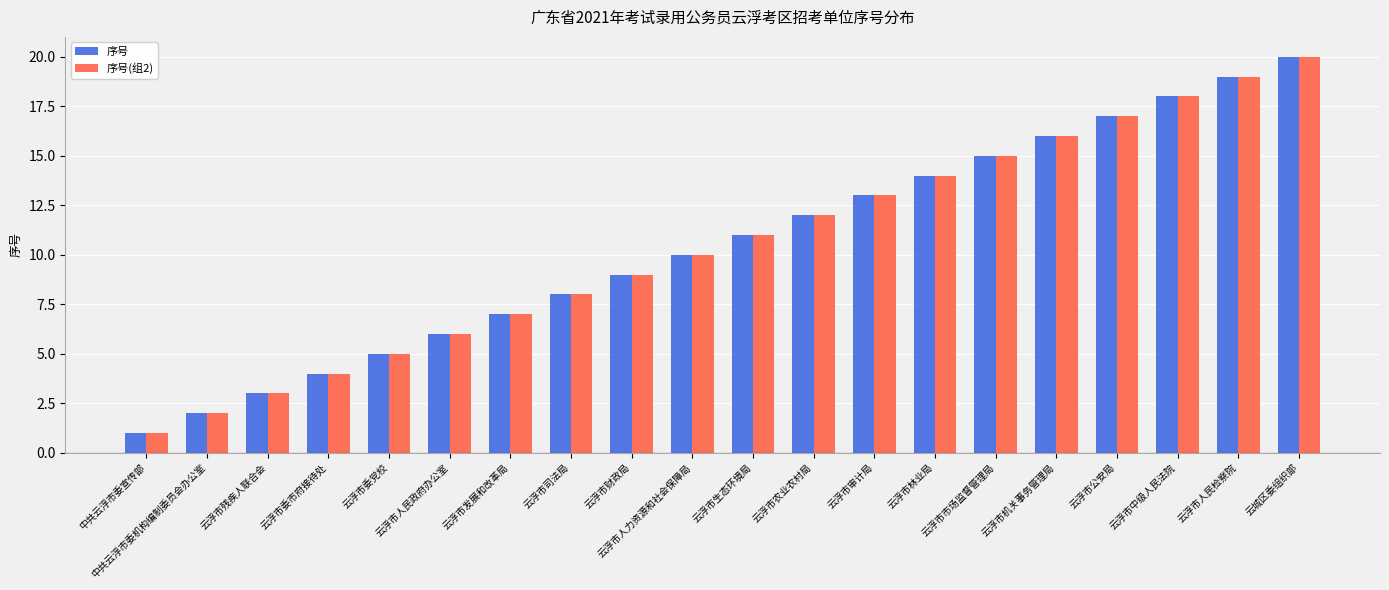

What is the minimum value for 序号?

1